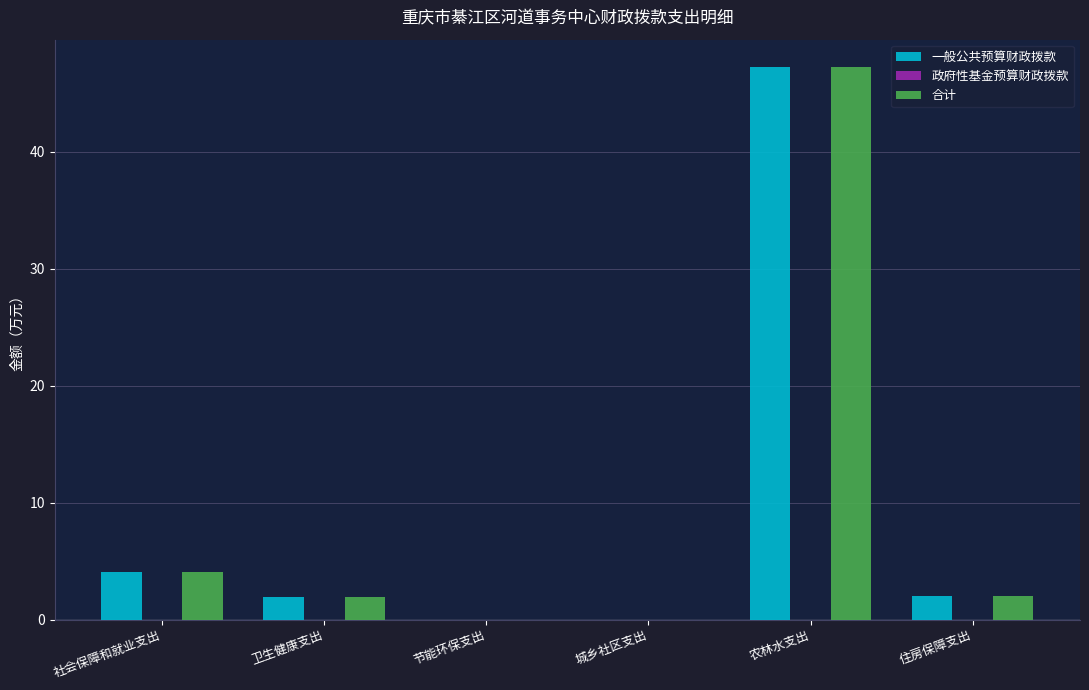

Read the 一般公共预算财政拨款 value at 社会保障和就业支出.

4.1